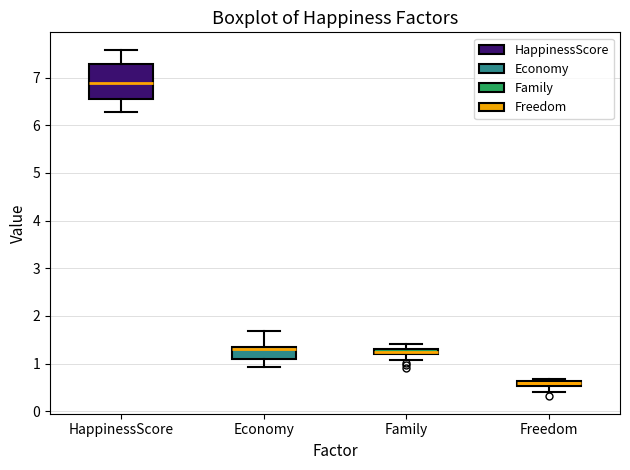

Which box is the tallest, from its lower edge to its upper edge?

HappinessScore